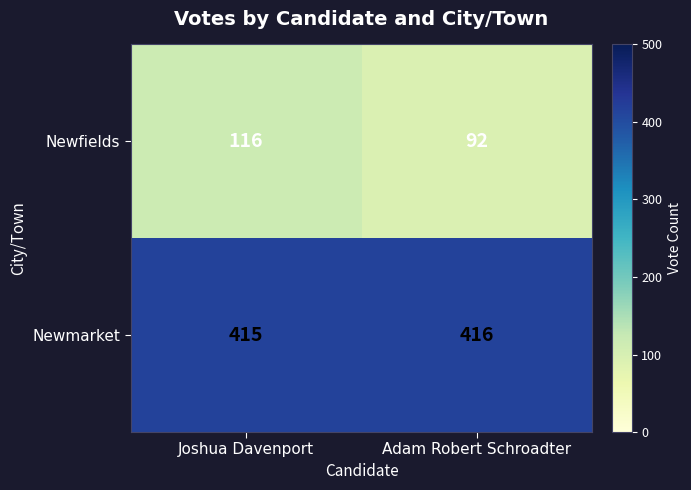

How many data points does each series have?

2